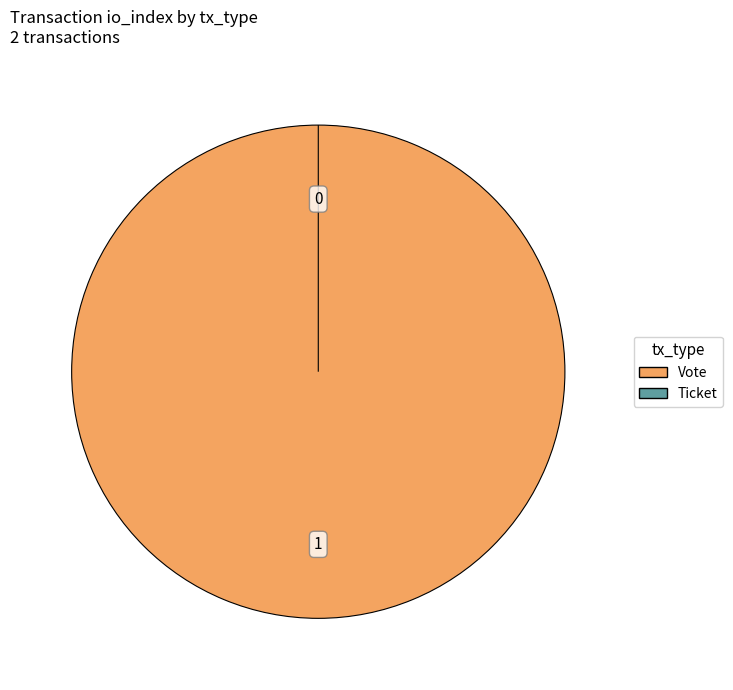

What percentage do Ticket and Vote together represent?

100.0%